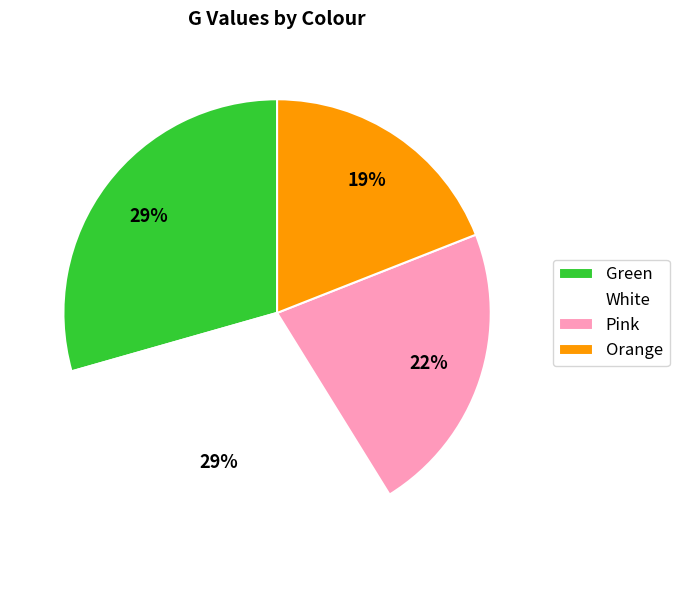

Does Green account for over 50% of the chart?

No